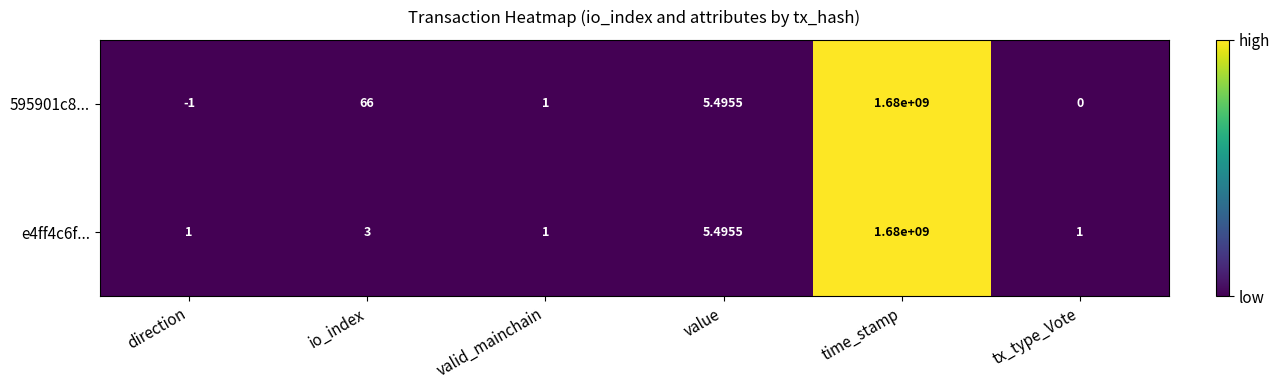

At which category is the sum across all series the highest?

time_stamp